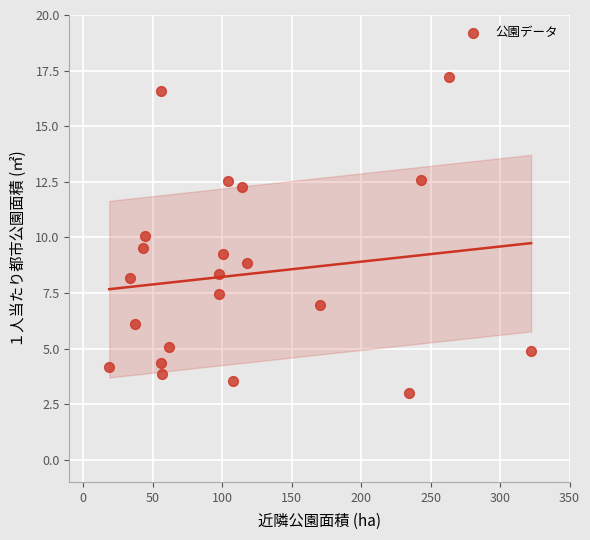

What is the range of X values (max minus min)?

303.7